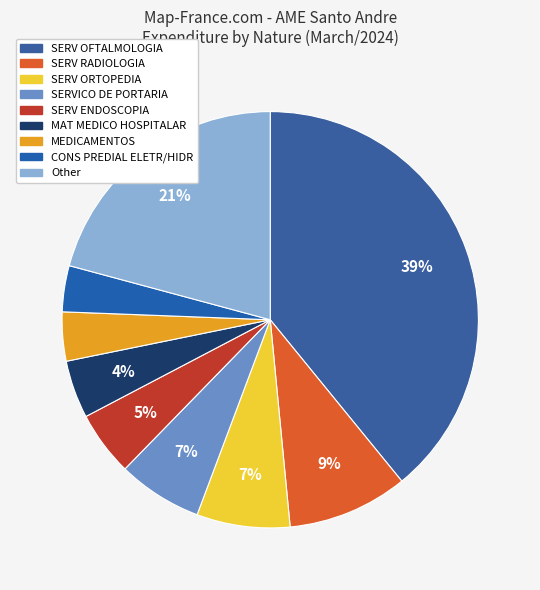

To the nearest percent, what portion does Other represent?

21%